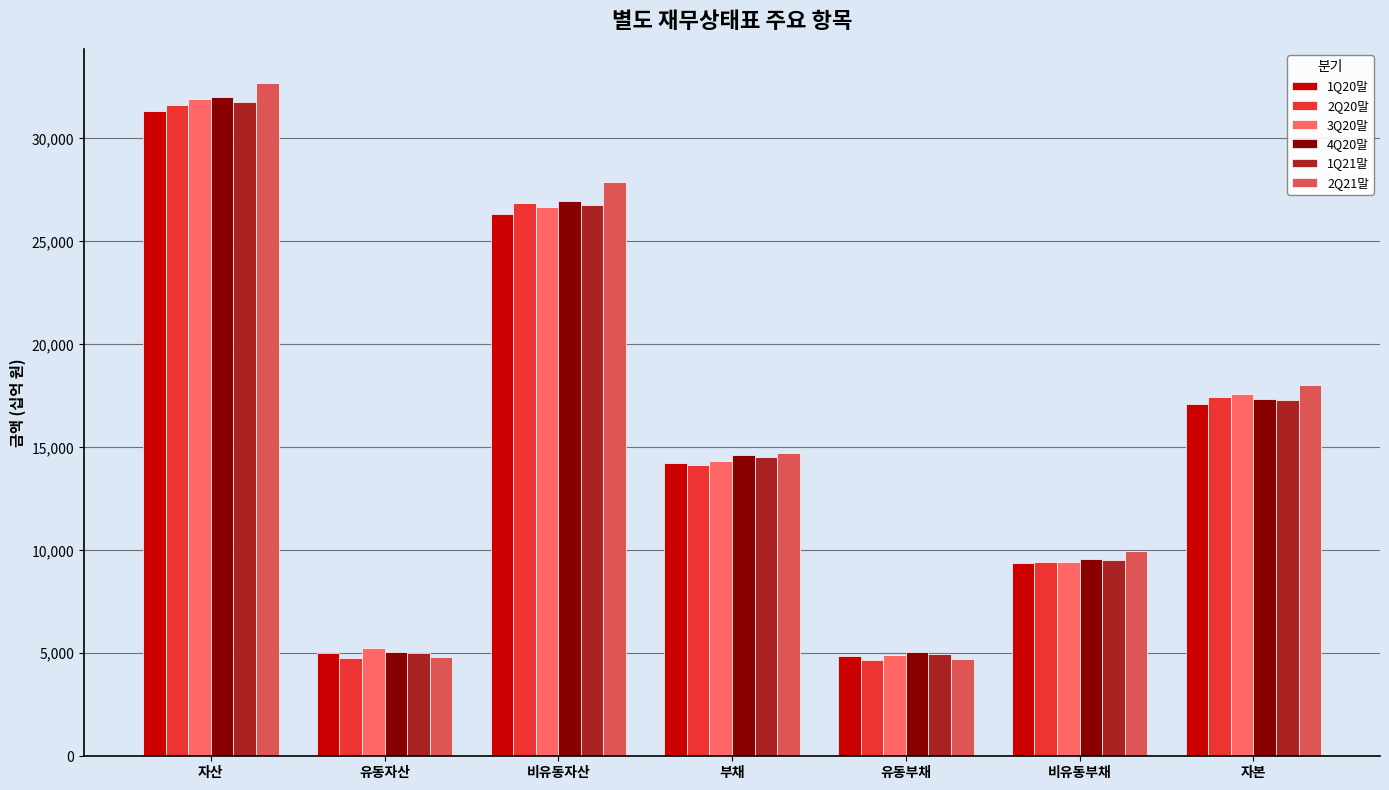

True or false: 2Q21말 has a value of 8567.6 at 유동자산.

False